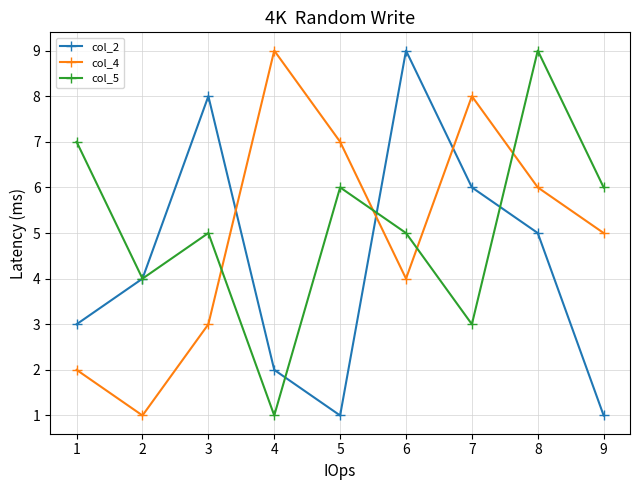

What is the total value across all series at 3?

16